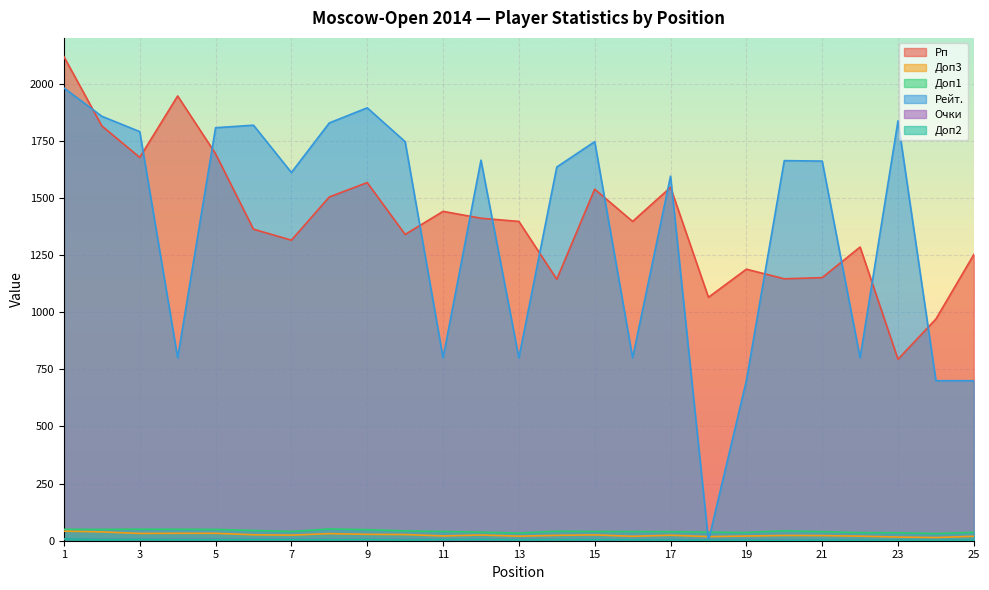

What value does the Рп series have at 14?

1144.0